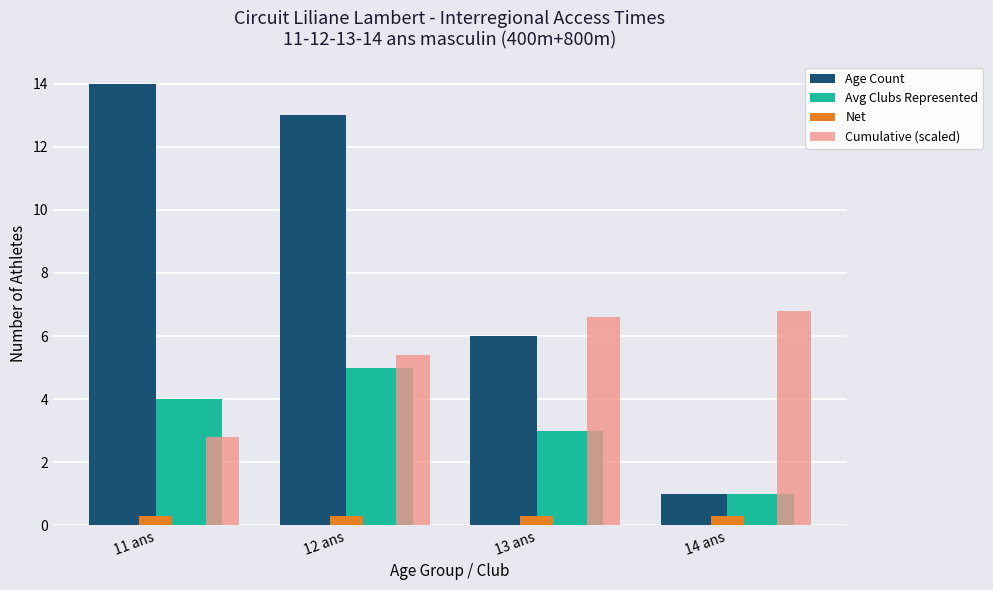

Is the value of Net at 14 ans greater than the value of Age Count at 12 ans?

No